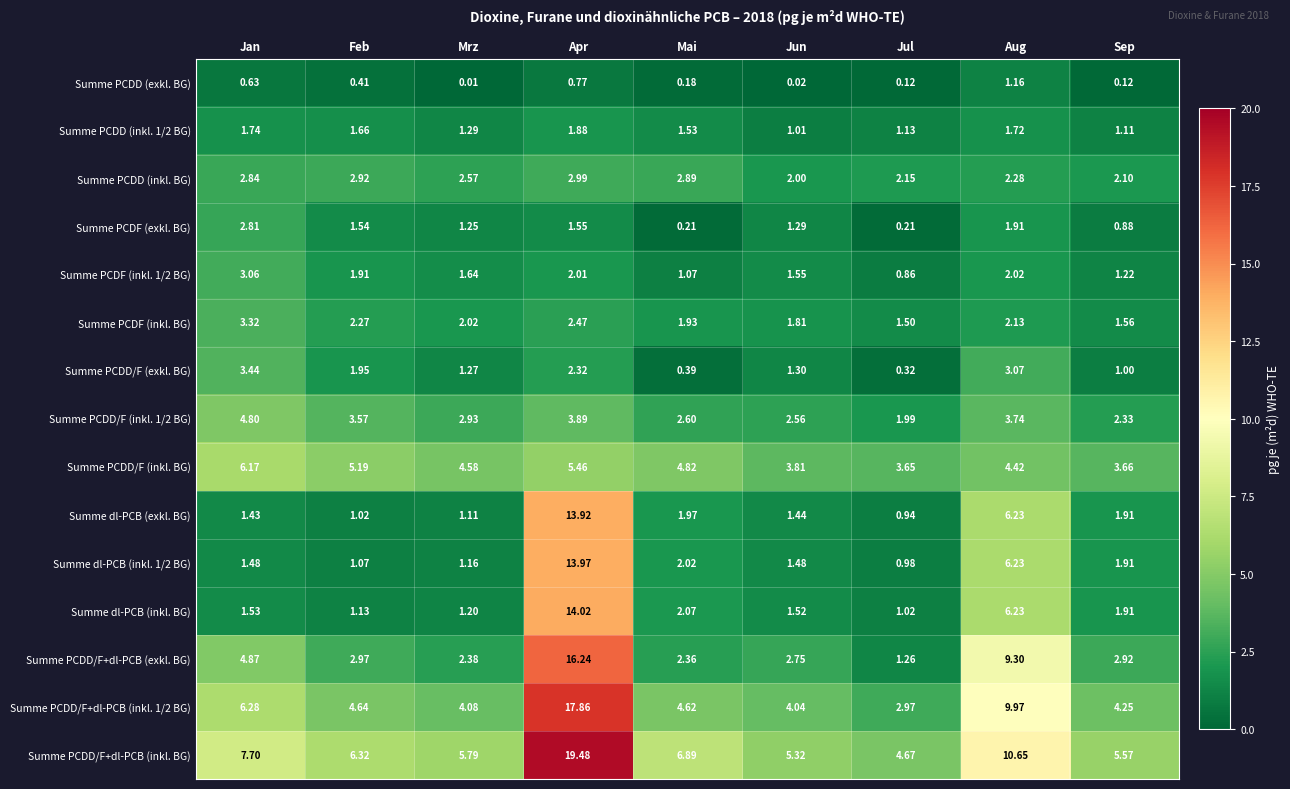

What is the spread (max minus min) of values at Apr?

18.7